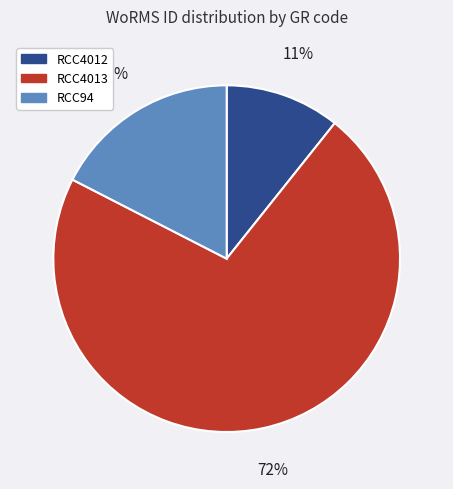

Which has a higher value, RCC4012 or RCC4013?

RCC4013